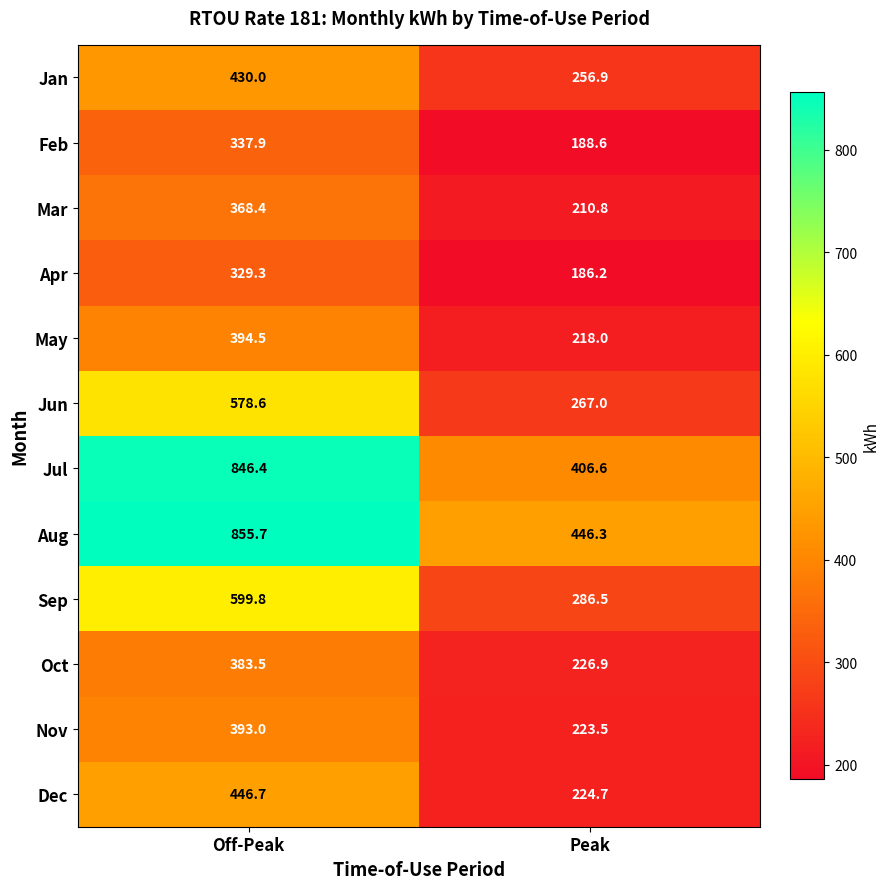

What is the spread (max minus min) of values at Off-Peak?

526.4